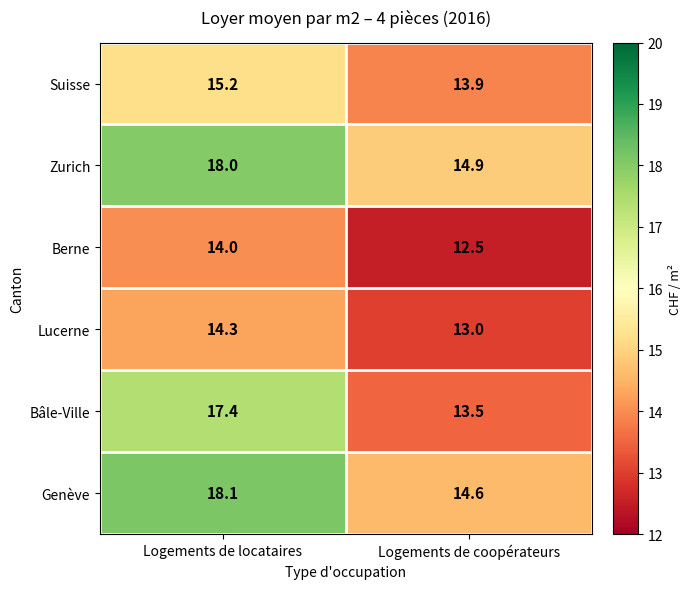

What is the average value of the Genève series?

16.4